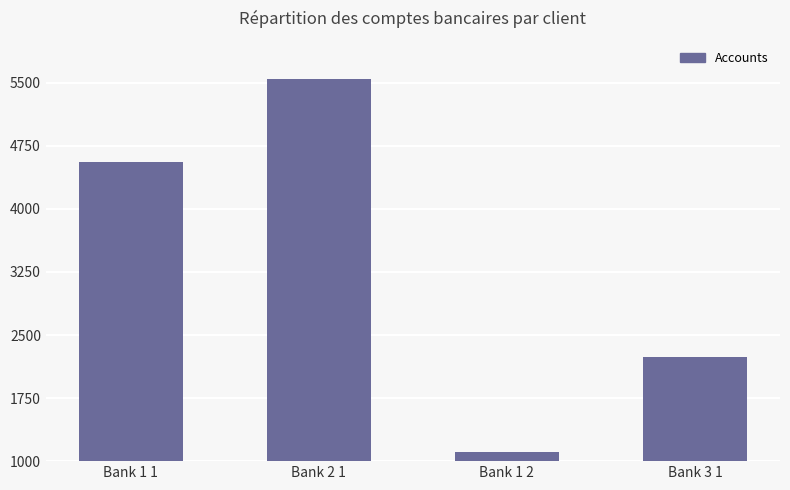

List the labels in order of value, largest first.

Bank 2 1, Bank 1 1, Bank 3 1, Bank 1 2